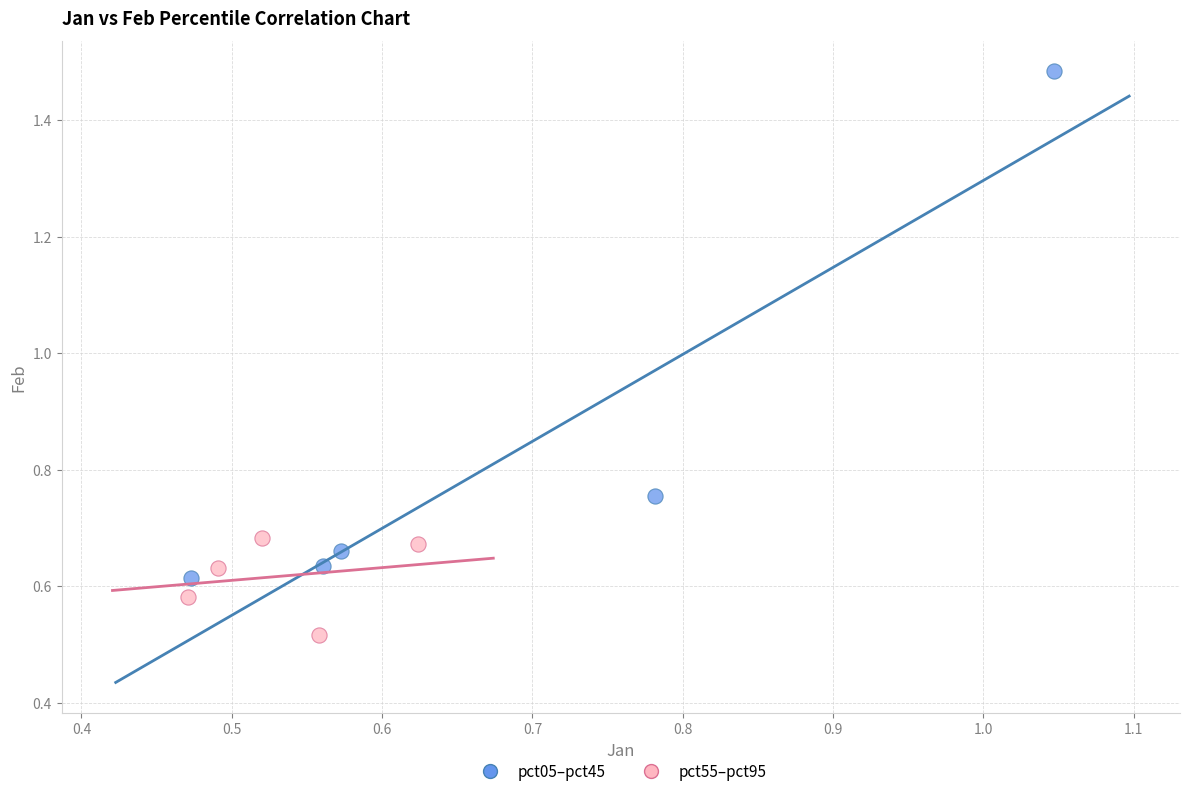

Which series has the largest Y range (max minus min)?

pct05–pct45